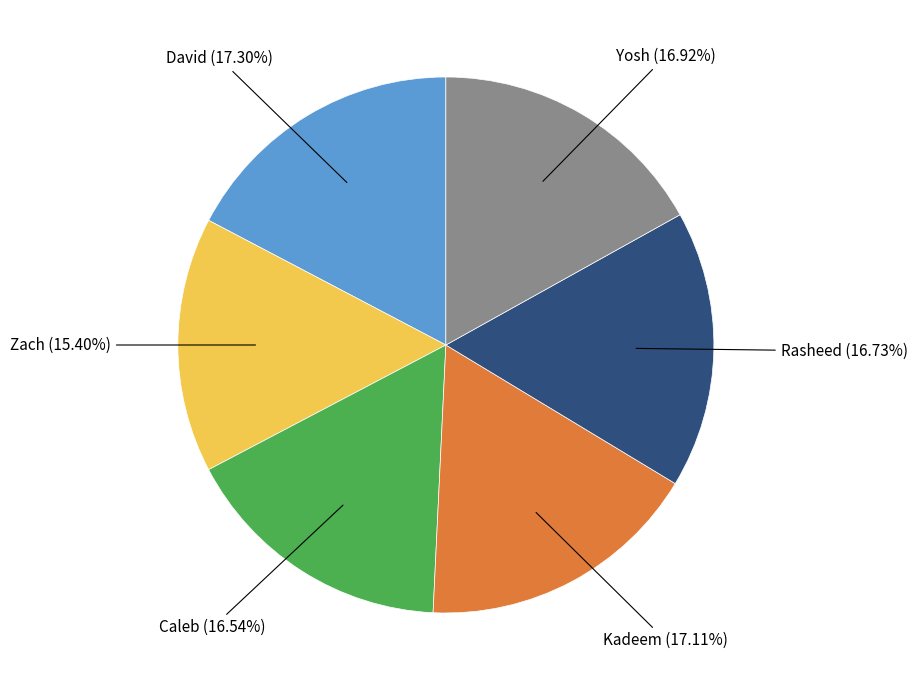

Does any single category account for the majority?

No